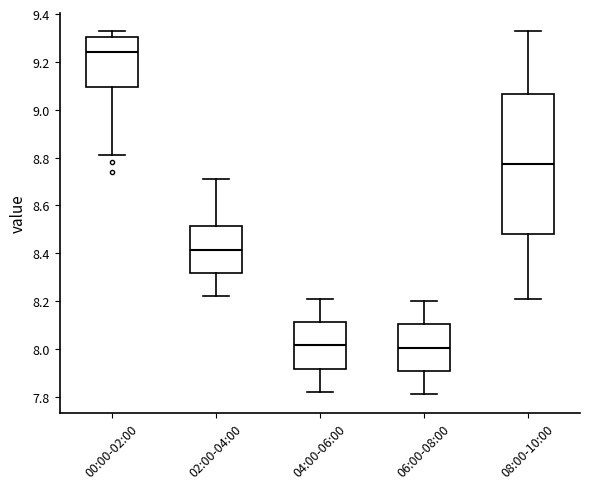

Comparing the boxes themselves (not the whiskers), which one is the tallest?

08:00-10:00